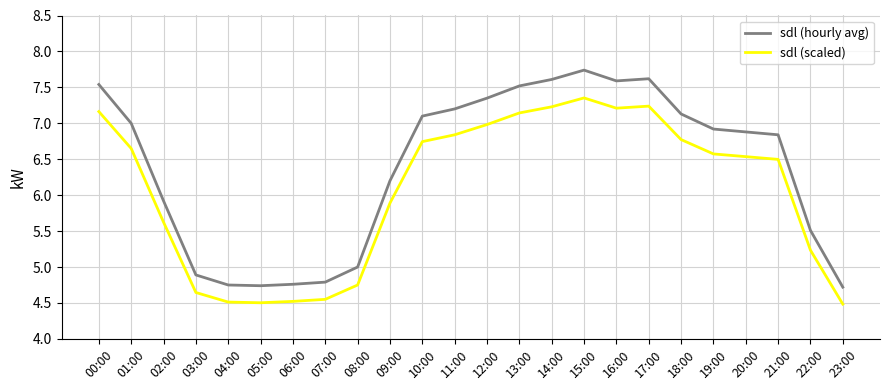

What position from the right is 09:00?

15